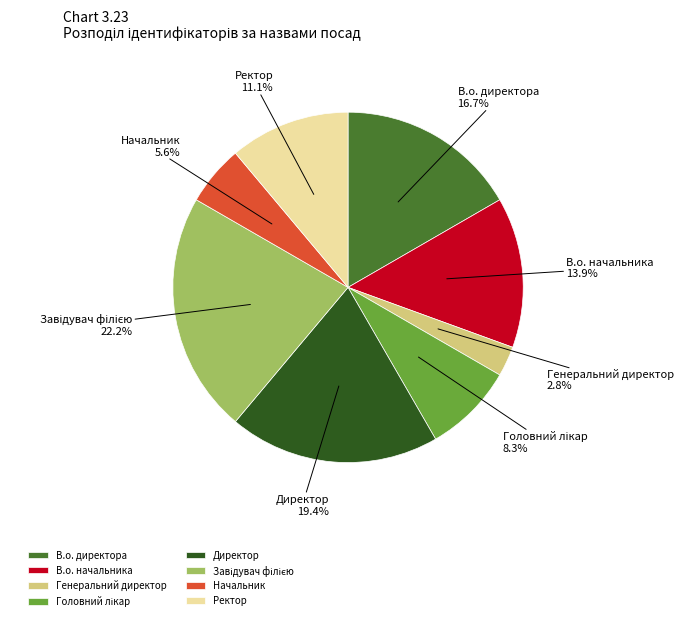

Combined, do Начальник and Ректор account for over 50%?

No